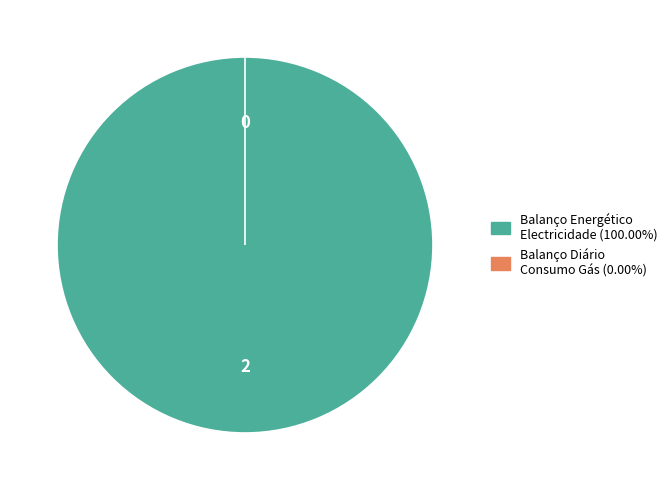

Which slice is the smallest?

Balanço Diário Consumo Gás